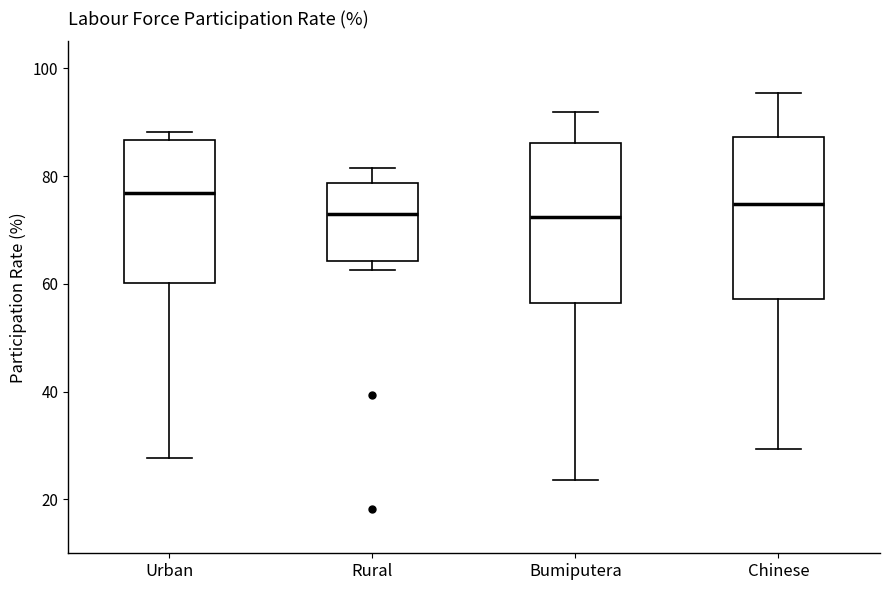

Reading left to right, transcribe this box plot: for each box, give where its median line is, the range the box spans, and where its two whiskers end, as read against the y-axis. The values are not printed on the chart, so give them approximately, as read against the axis.

Urban: median 76, box 60 to 86, whiskers 28 to 88
Rural: median 74, box 64 to 78, whiskers 62 to 82
Bumiputera: median 72, box 56 to 86, whiskers 24 to 92
Chinese: median 74, box 58 to 88, whiskers 30 to 96